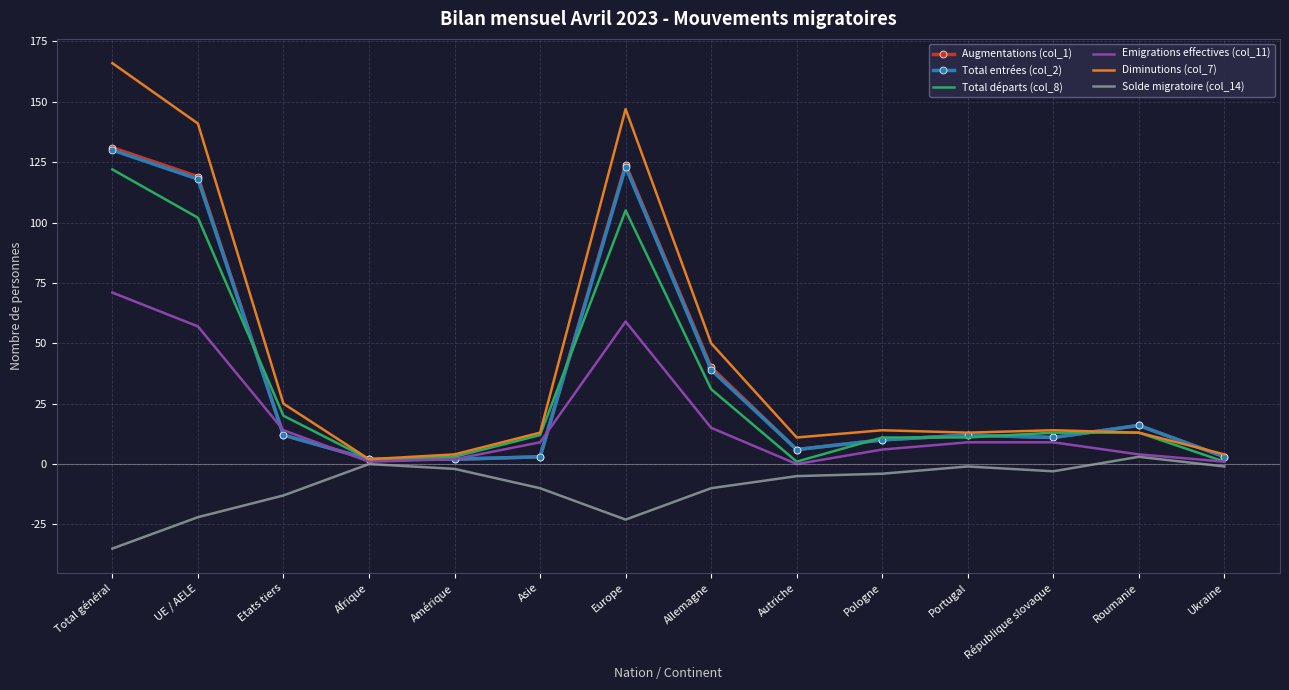

What is the greatest value displayed?

166